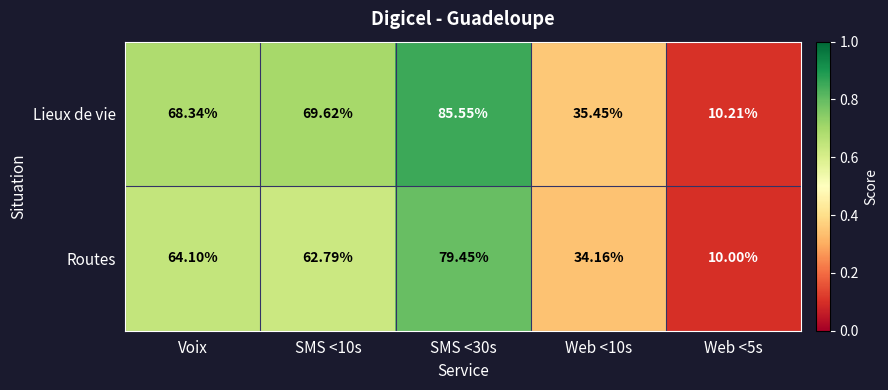

Which series has the largest range (max minus min)?

Lieux de vie